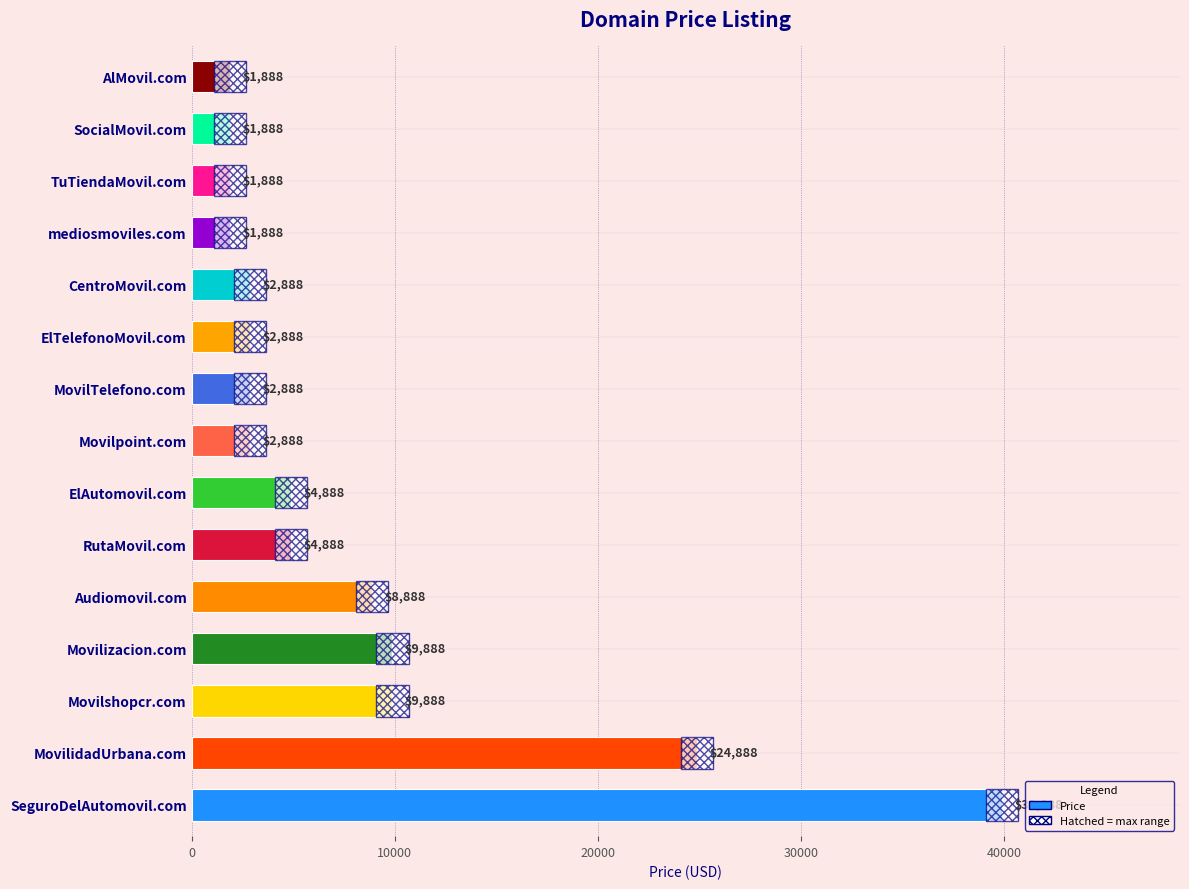

Does the chart contain any negative values?

No